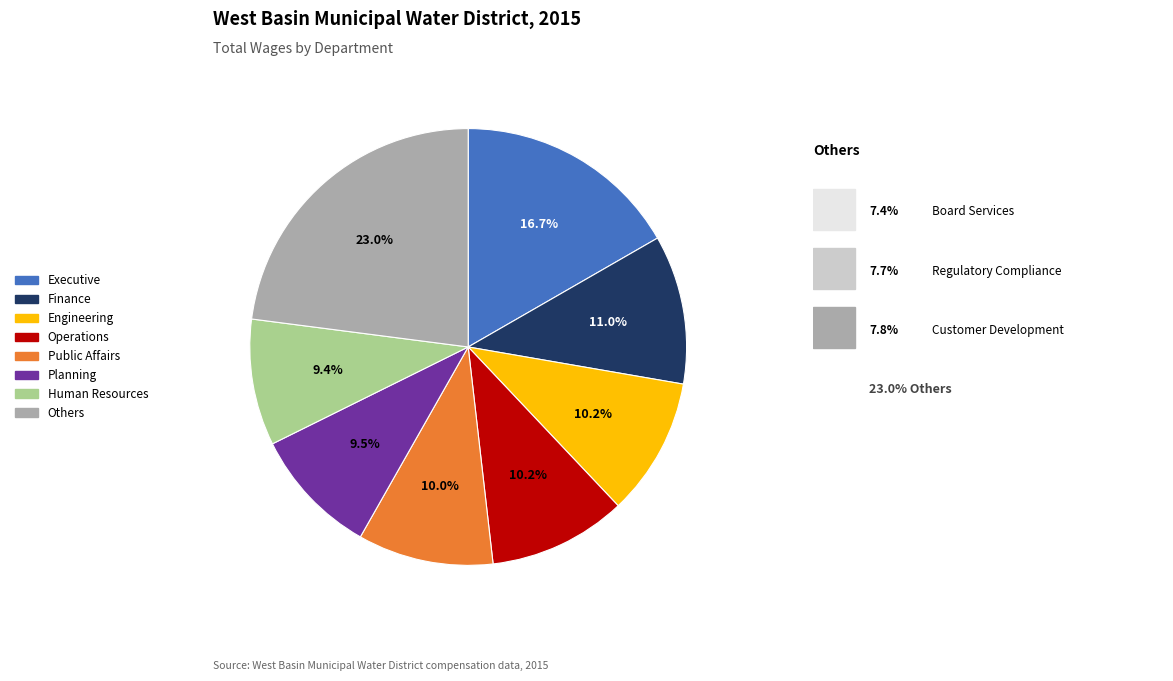

Is there a majority slice in this chart?

No